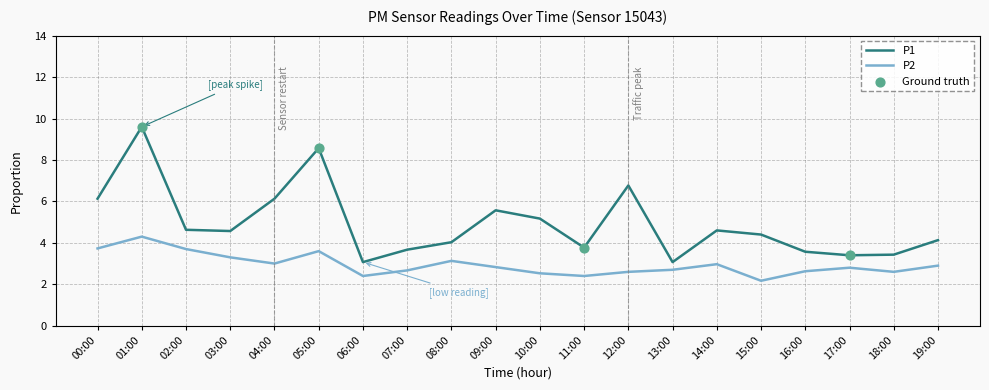

What is the spread (max minus min) of values at 17:00?

0.6